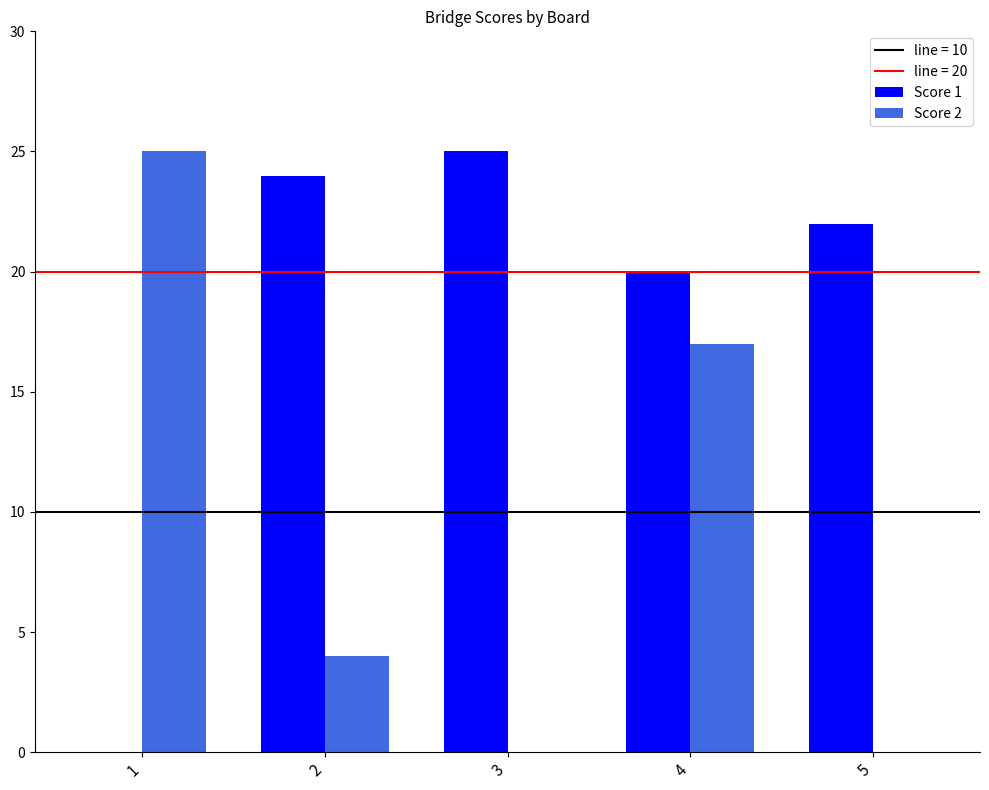

The Score 2 series shows 7 at 2. True or false?

False